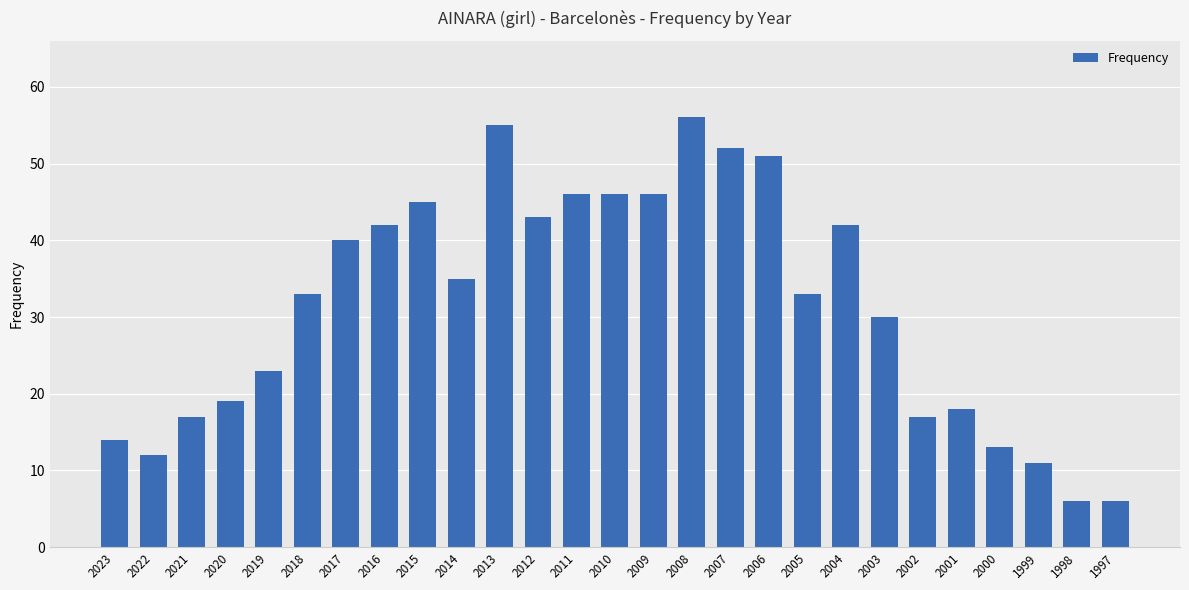

Is it true that the value at 2005 is 22?

False